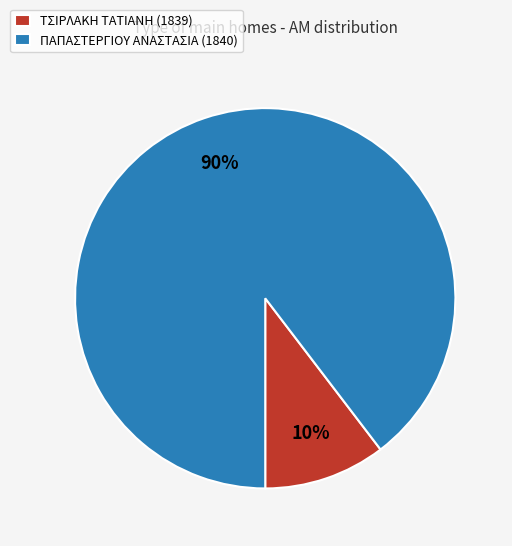

To the nearest percent, what is the combined percentage of ΤΣΙΡΛΑΚΗ ΤΑΤΙΑΝΗ (1839) and ΠΑΠΑΣΤΕΡΓΙΟΥ ΑΝΑΣΤΑΣΙΑ (1840)?

100%